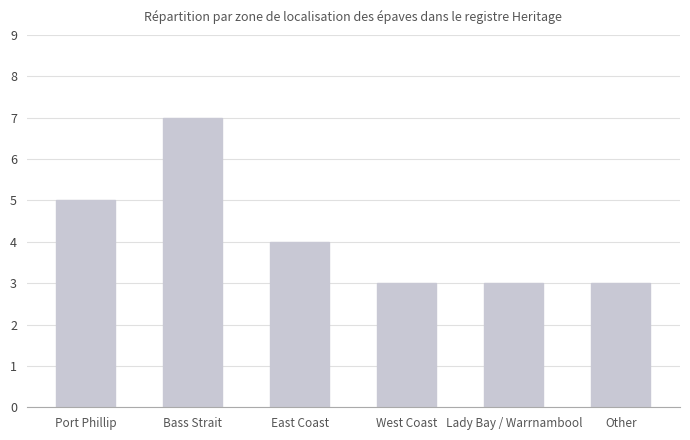

Which label corresponds to the largest value in the chart?

Bass Strait